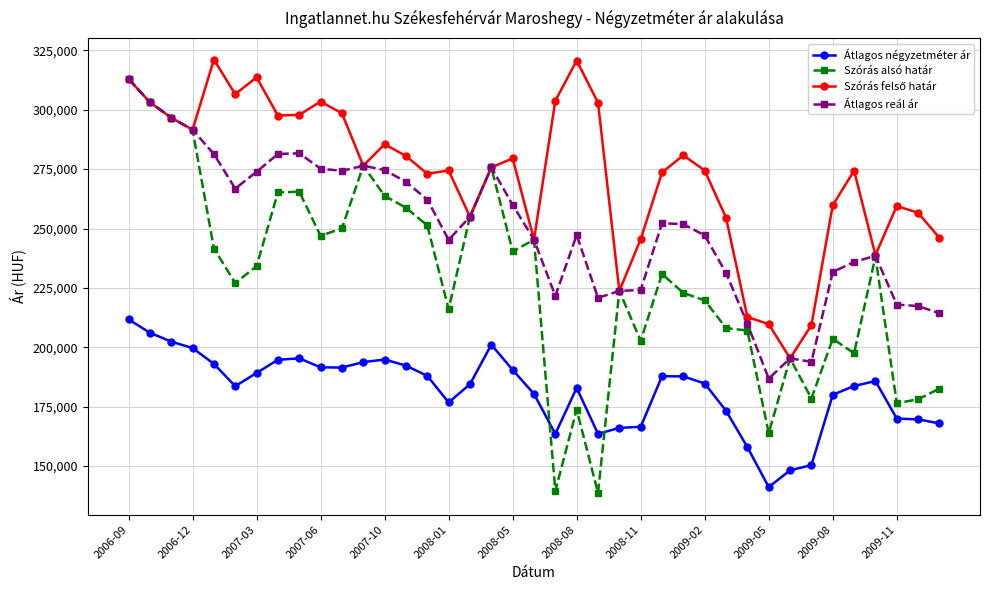

Which series has the largest range (max minus min)?

Szórás alsó határ